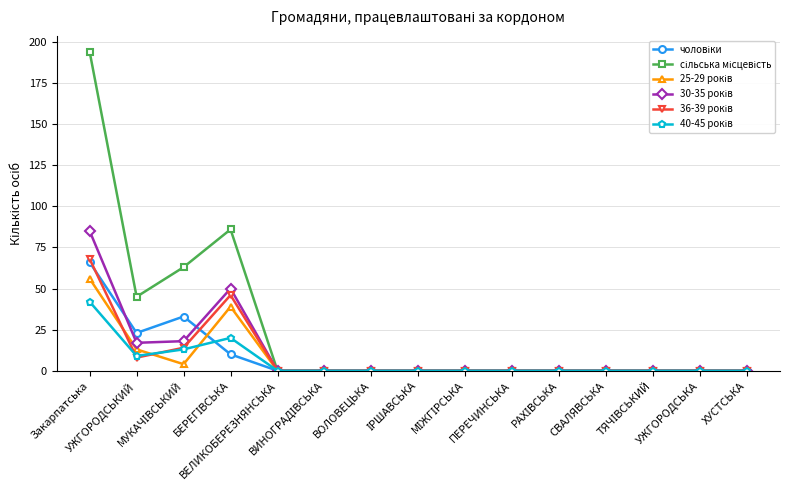

At how many categories does at least one series exceed 29?

4